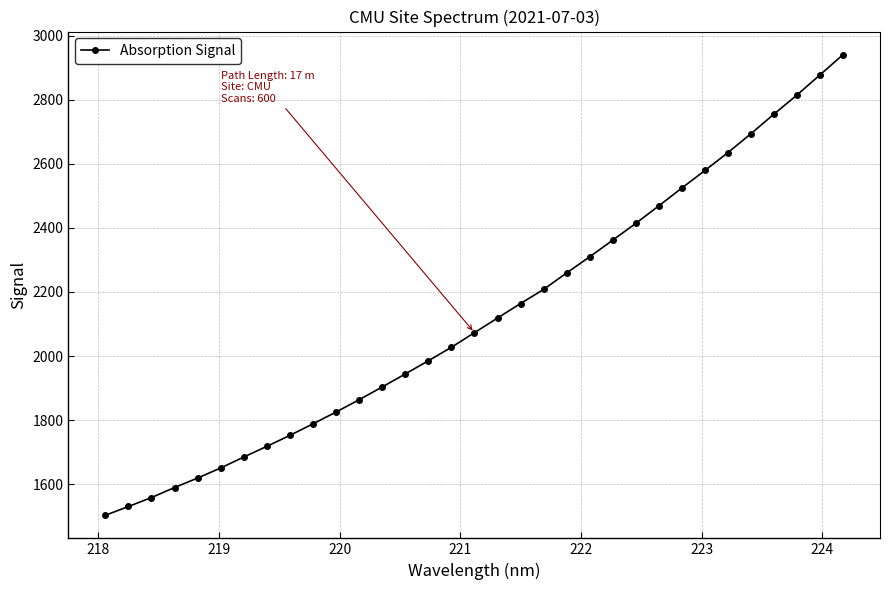

What is the greatest value displayed?

2940.9